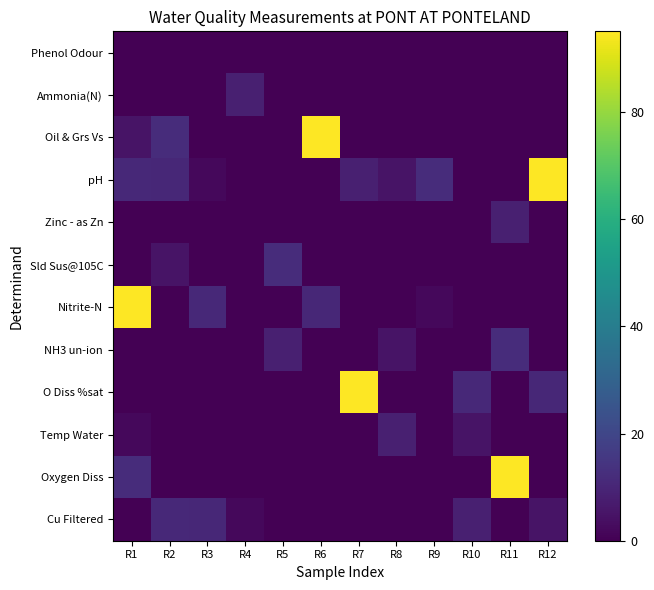

What is the difference between the highest and lowest values at R8?

8.4